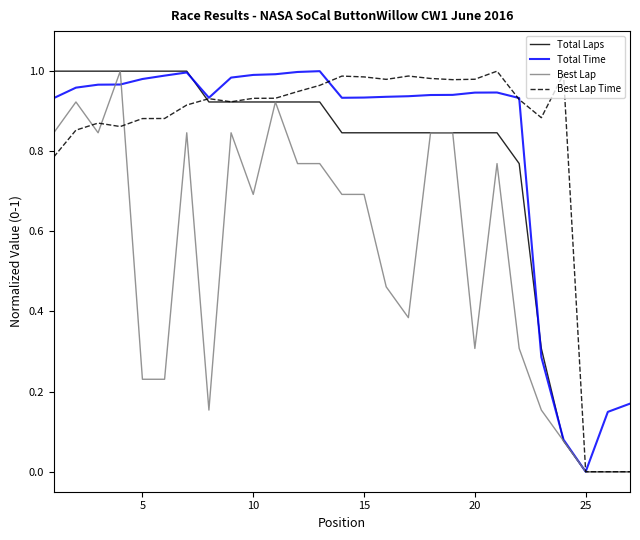

What is the maximum value shown in the chart?

1.0